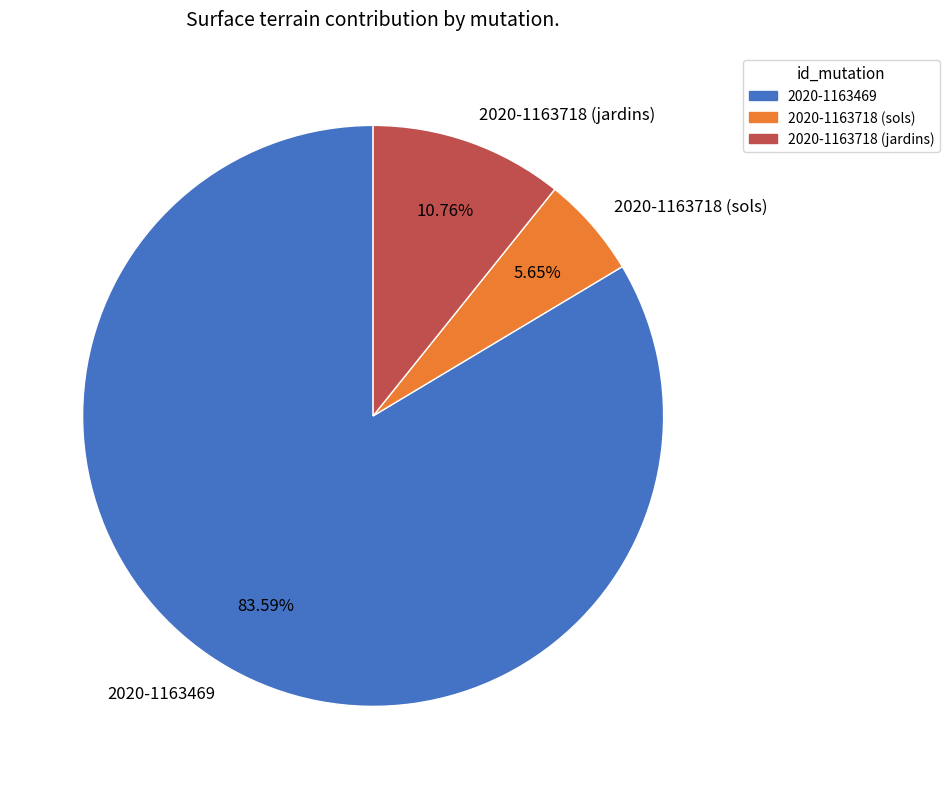

To the nearest percent, what percentage of the pie is 2020-1163718 (jardins)?

11%